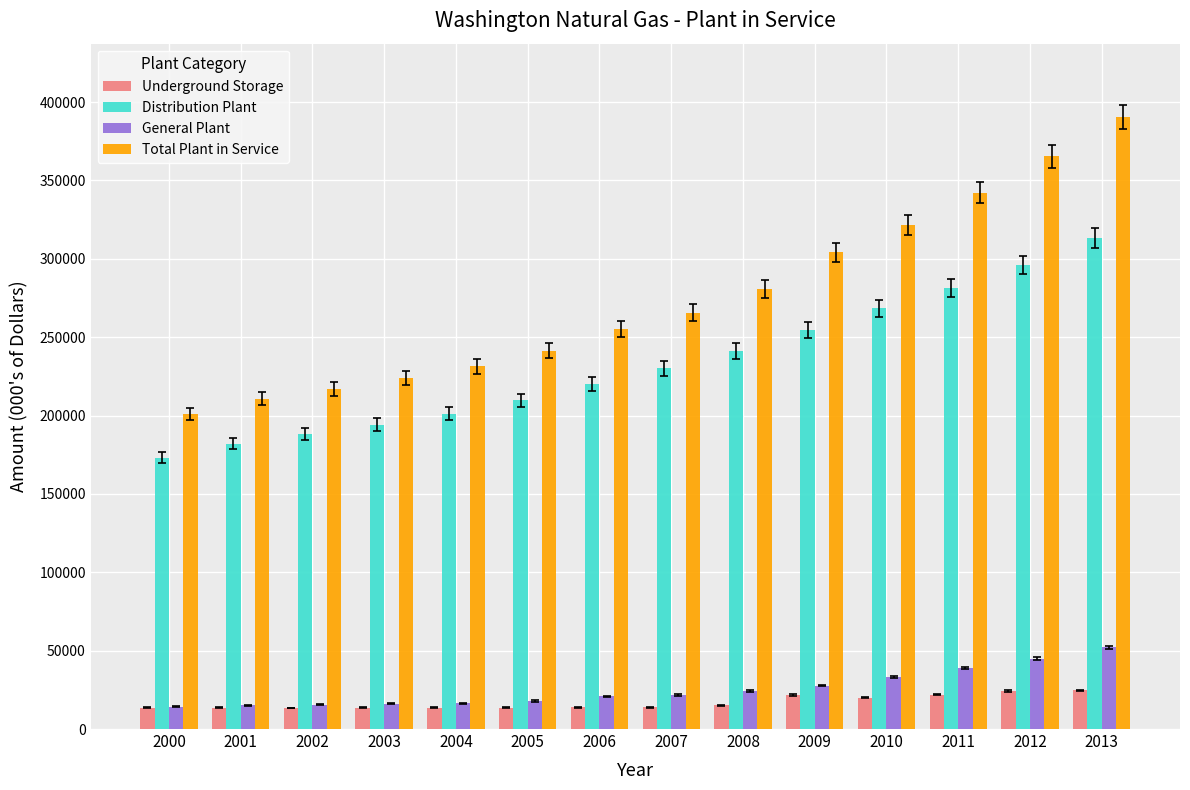

Is the value of Distribution Plant at 2008 greater than the value of General Plant at 2006?

Yes